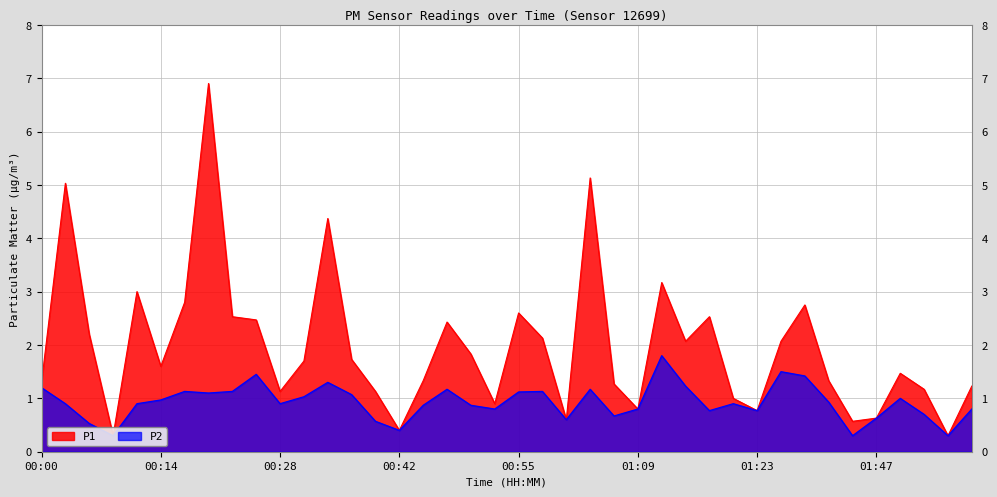

What is the label of the 30th point from the right?

00:28